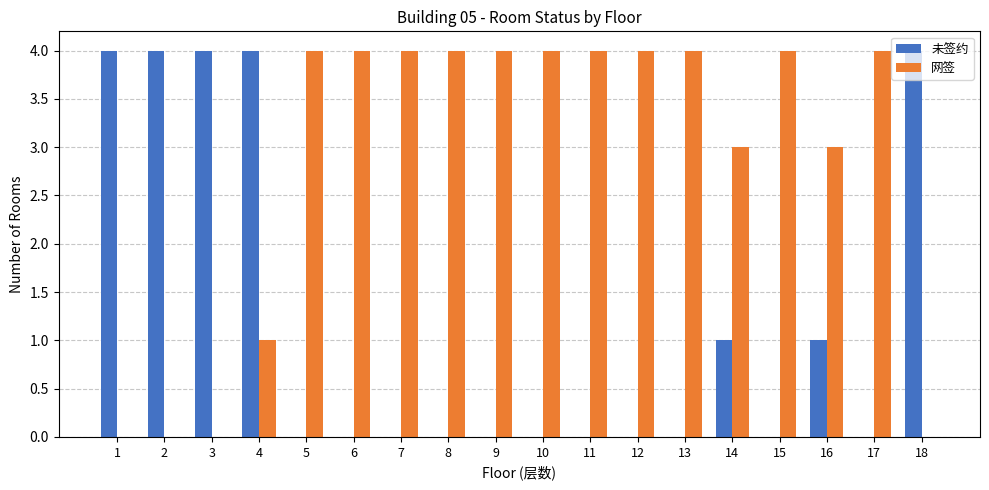

Are the bars horizontal?

No